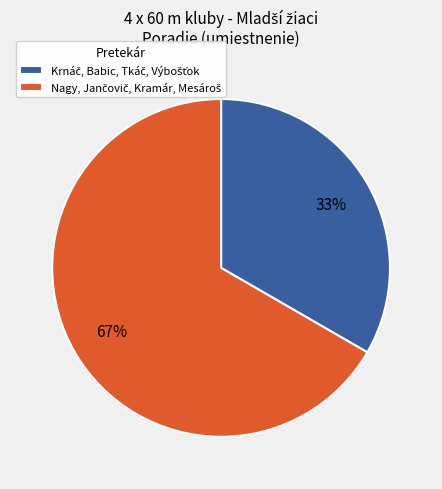

Is there any slice that represents more than half of the pie?

Yes